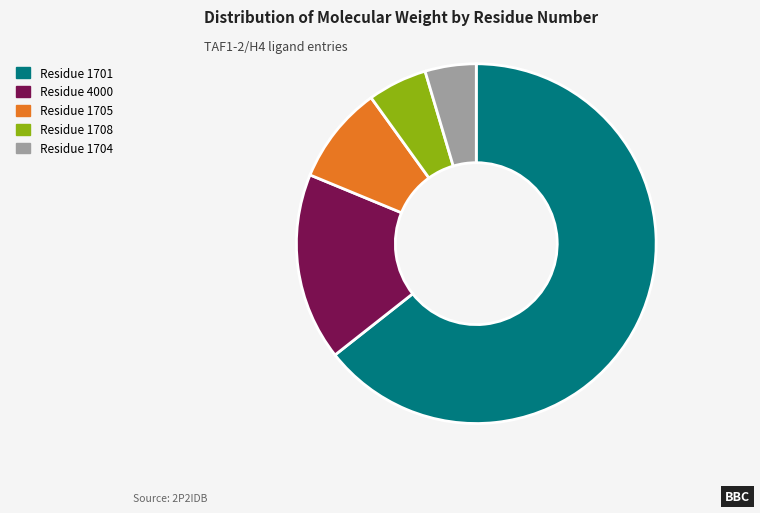

Is there any slice that represents more than half of the pie?

Yes